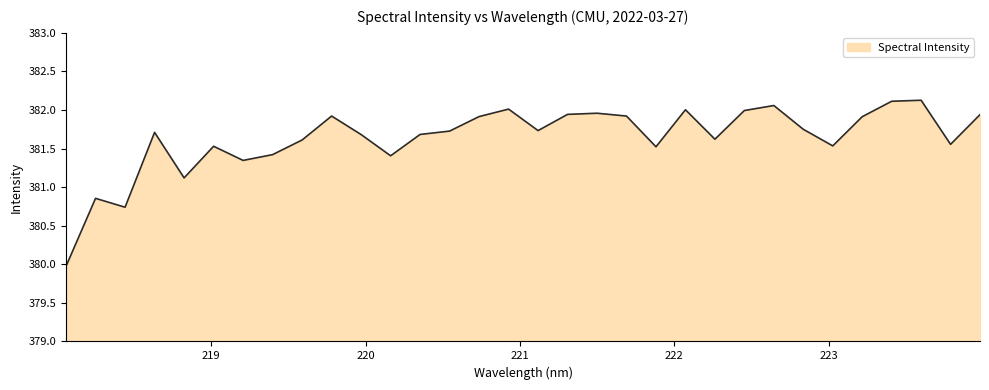

What is the smallest value displayed?

380.0